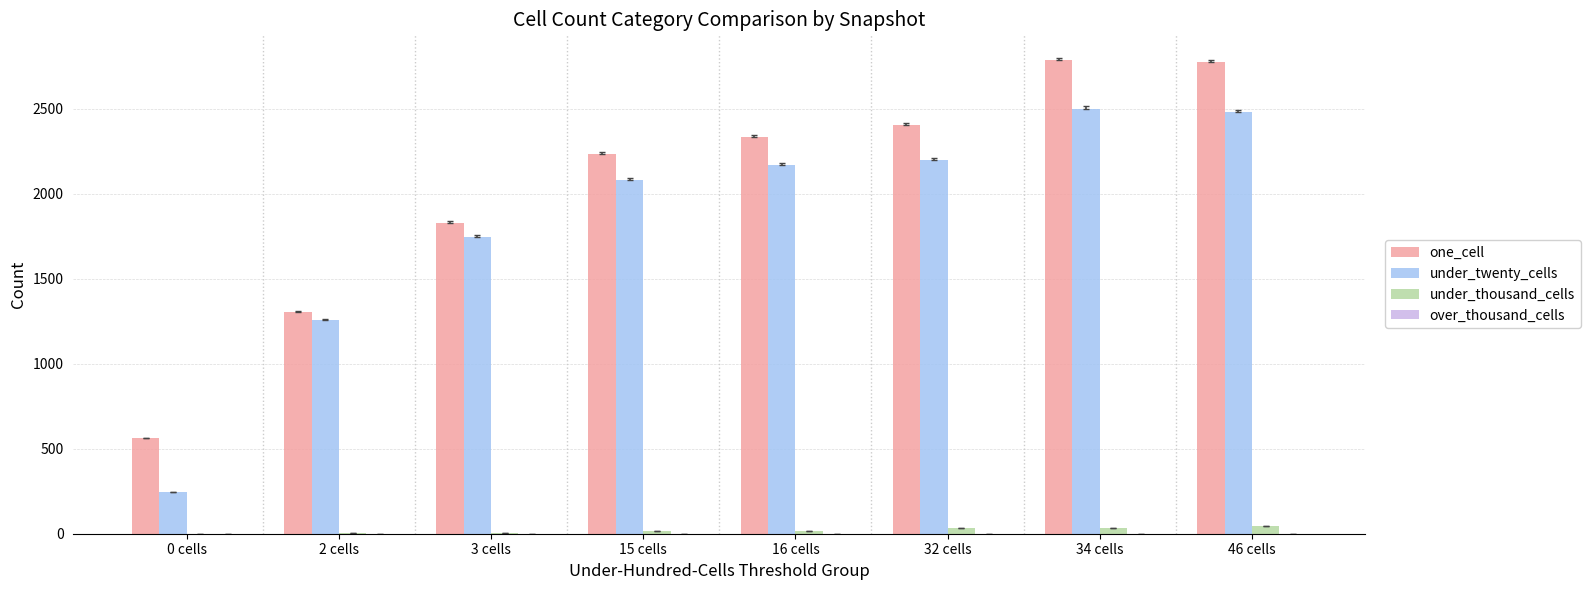

What is the difference between the one_cell values at 34 cells and 0 cells?

2223